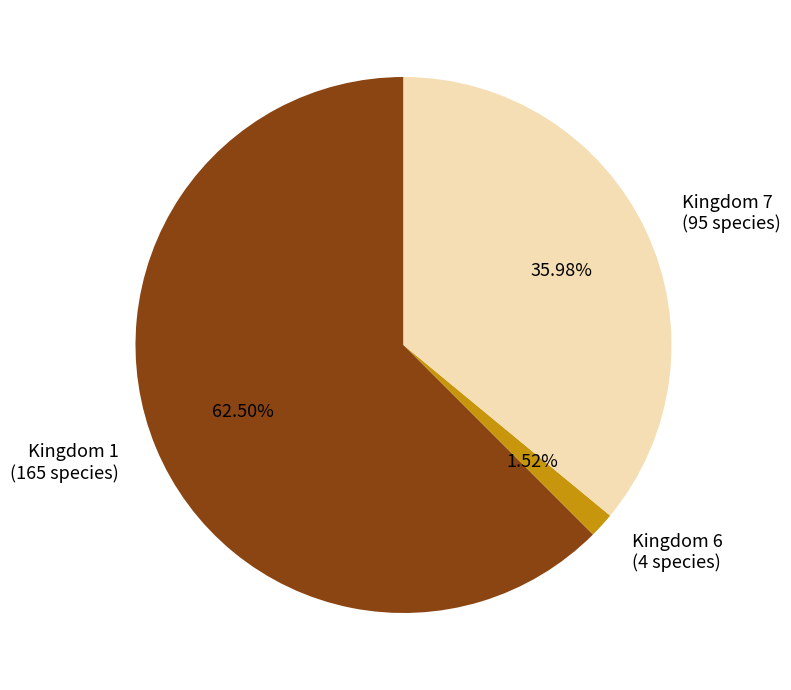

How many segments does this pie chart have?

3